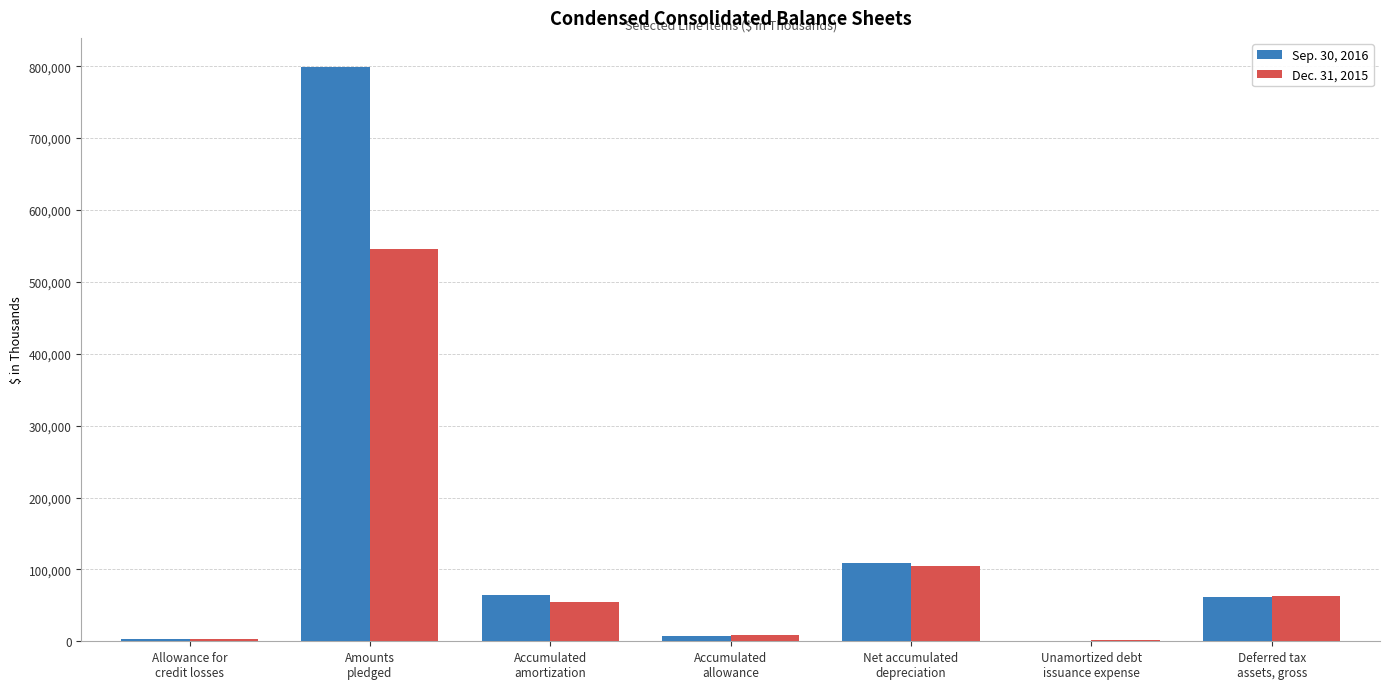

Which series has the largest total across all categories?

Sep. 30, 2016